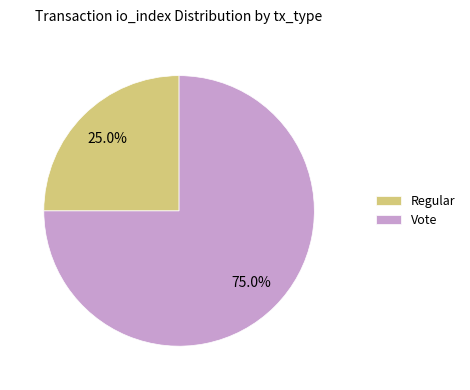

To the nearest percent, what is the difference between the Regular and Vote slice percentages?

50%